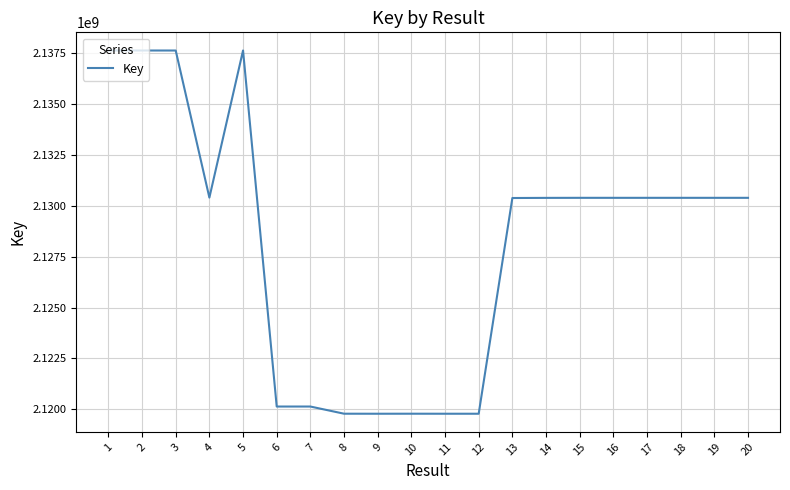

Which has a higher value, 4 or 10?

4